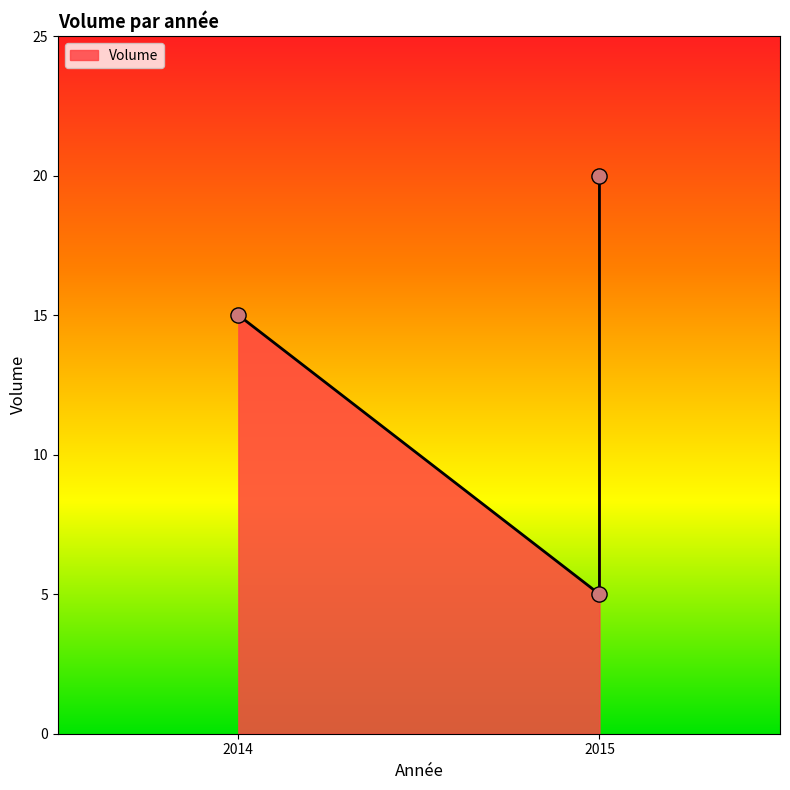

Approximately how many times larger is the value at 2014 (Théa pour l'éternité) compared to 2015 (Les clefs de Babel)?

3.0